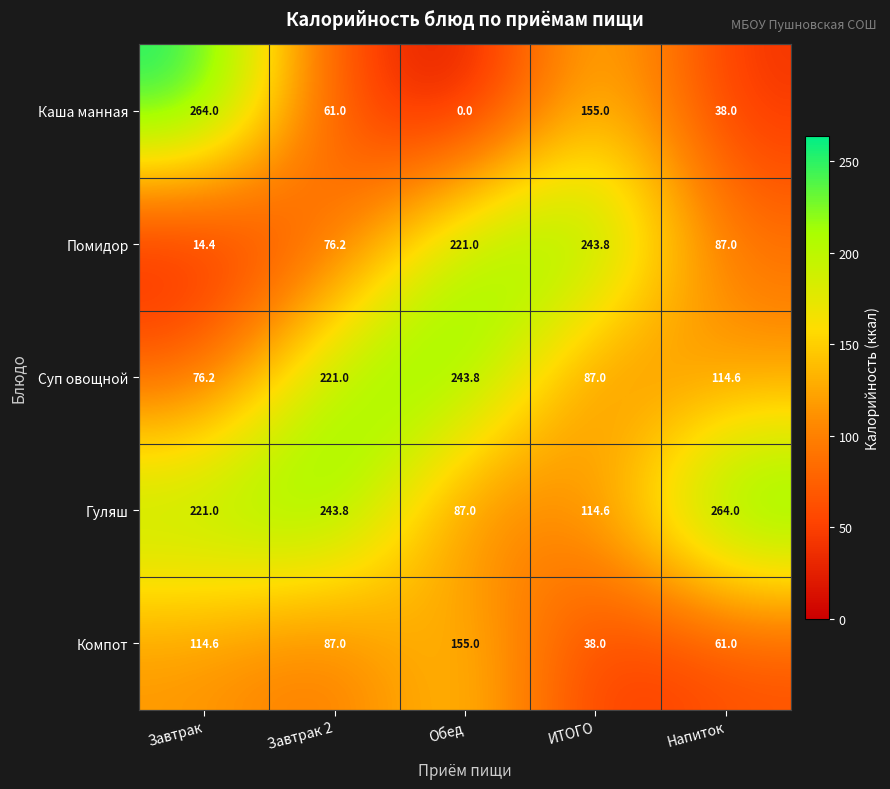

Is it true that Компот equals 108.2 at Обед?

False